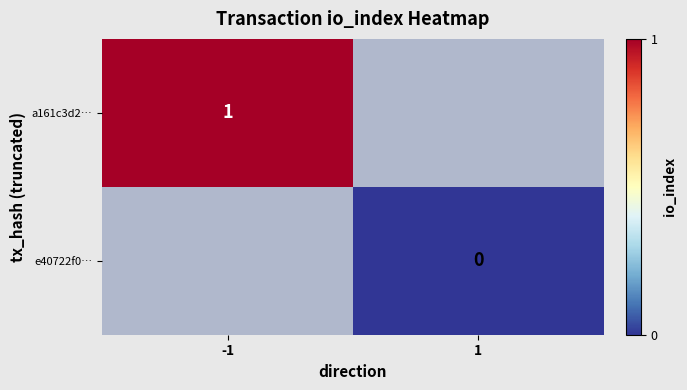

The value of a161c3d2… at -1 is 1. True or false?

True